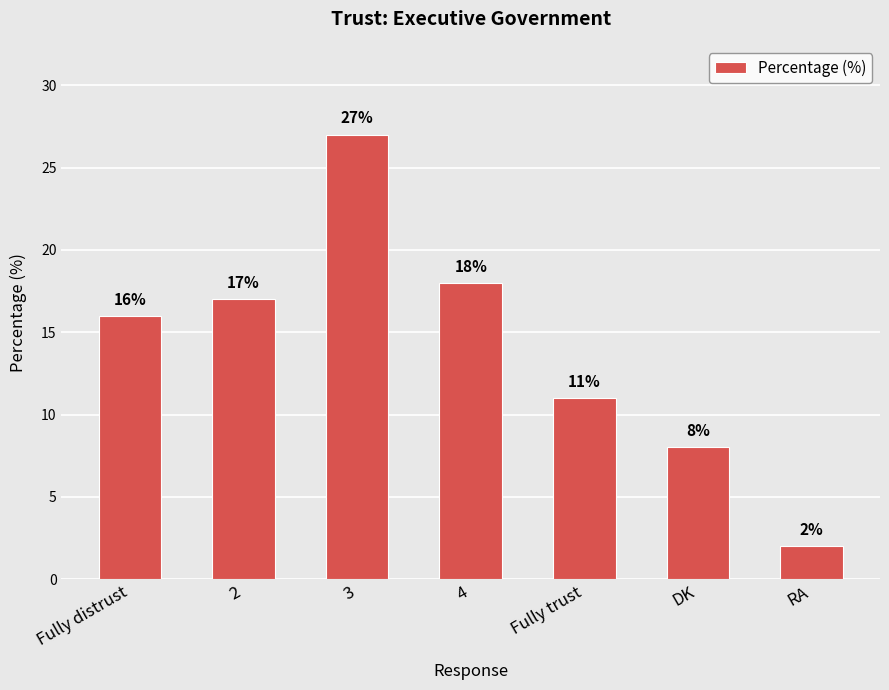

Is it true that the value at Fully distrust is 29?

False